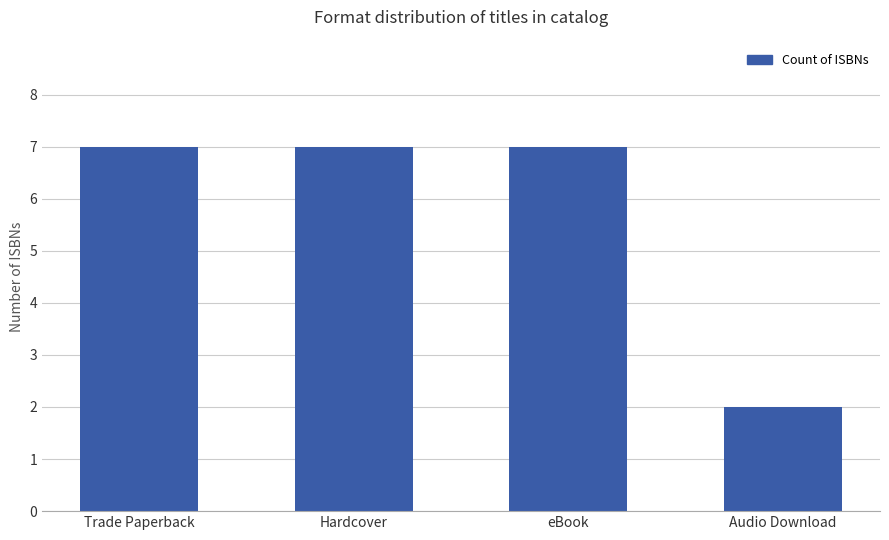

What is the greatest value displayed?

7